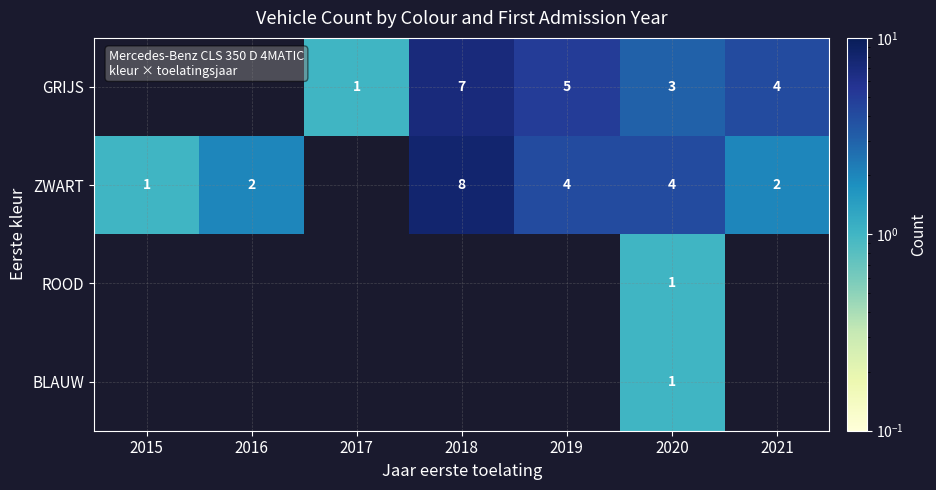

The GRIJS series shows 3.3 at 2019. True or false?

False